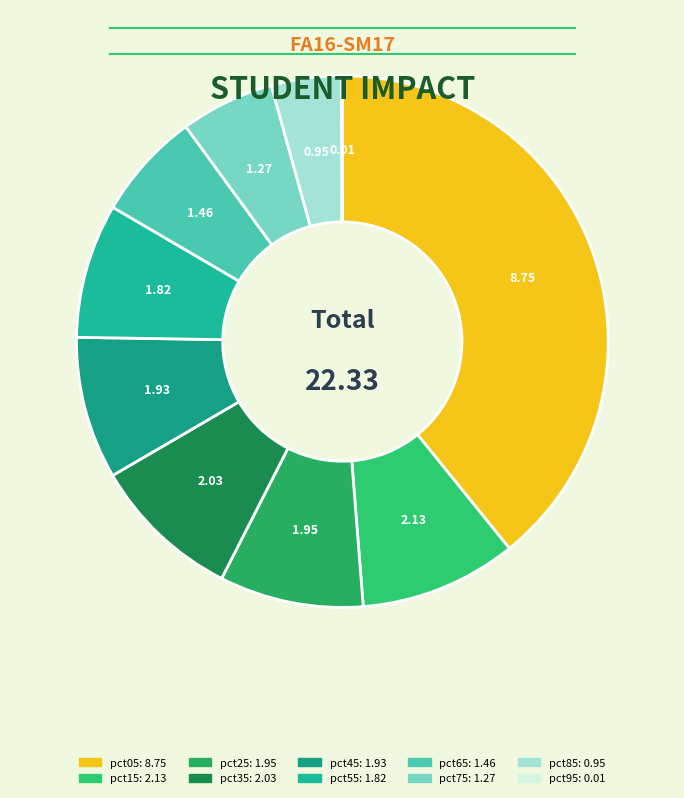

Which slice is the smallest?

pct95